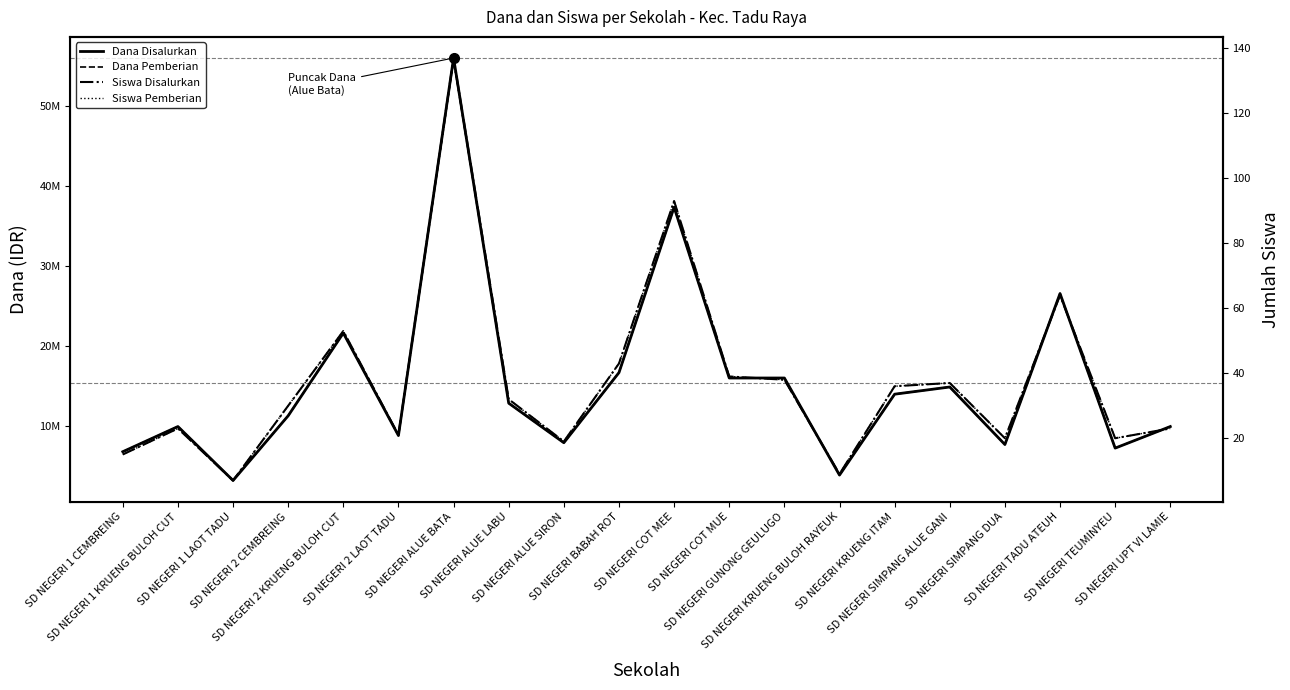

The Siswa Disalurkan series shows 19 at SD NEGERI ALUE SIRON. True or false?

True